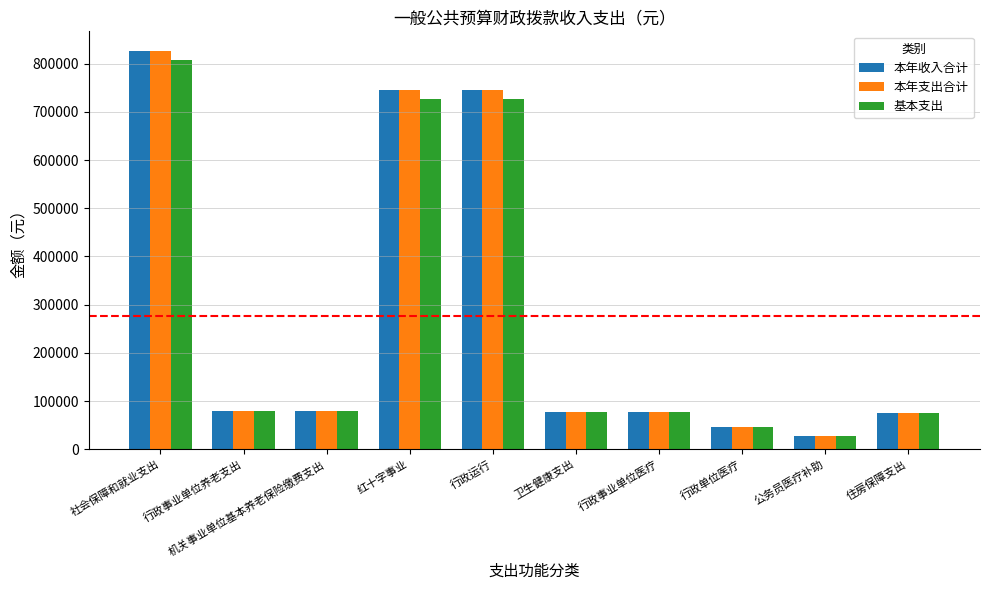

What is the label of the 3rd bar from the left?

机关事业单位基本养老保险缴费支出